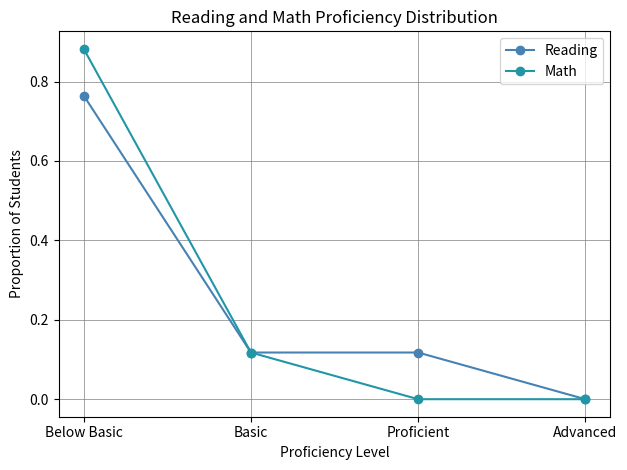

Does the chart have visible grid lines?

Yes